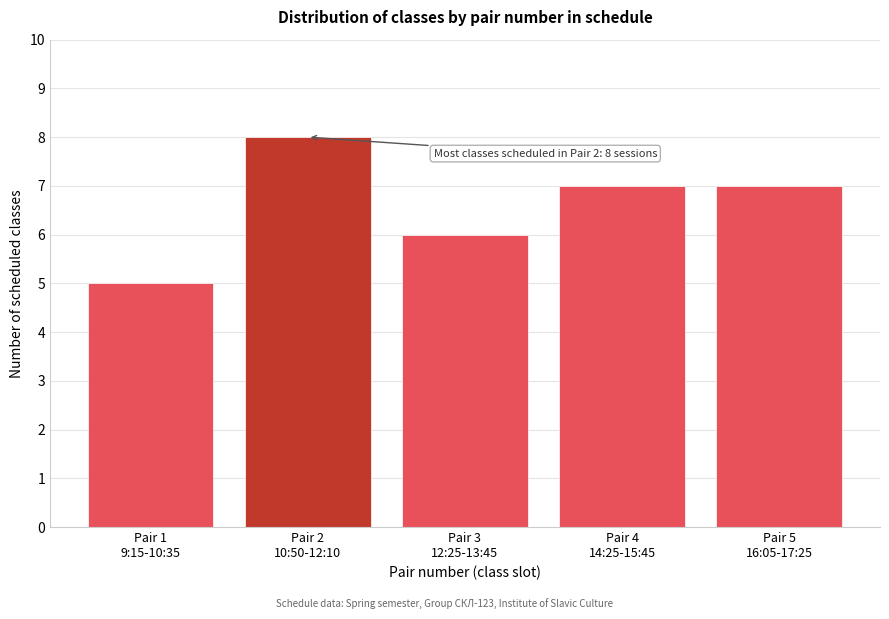

Reading left to right, list all the values displayed in this chart.

5	8	6	7	7